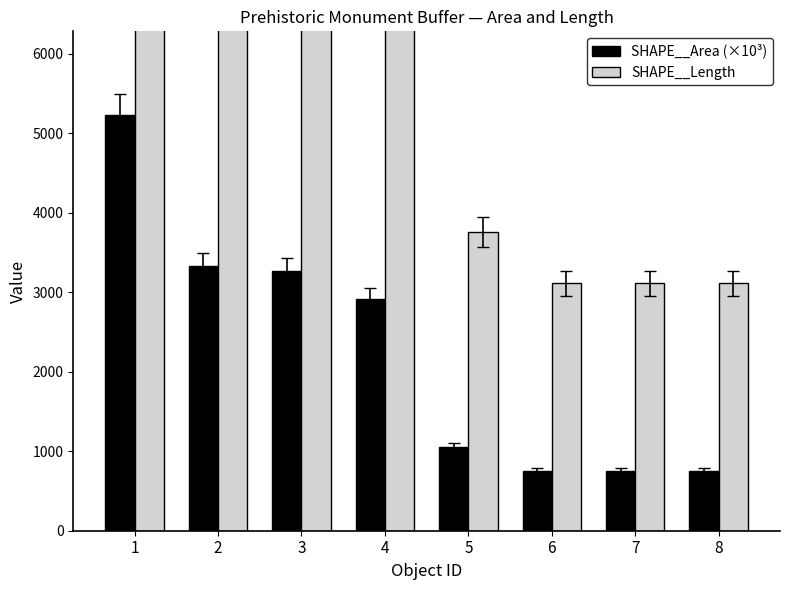

Reading left to right, what are all the values shown in this chart?

SHAPE__Area (×10³): 1=5235.2	2=3326.9	3=3272.3	4=2913.0	5=1054.3	6=753.0	7=752.9	8=752.9
SHAPE__Length: 1=9865.3	2=7491.6	3=8073.0	4=9550.1	5=3762.0	6=3112.0	7=3111.9	8=3111.9